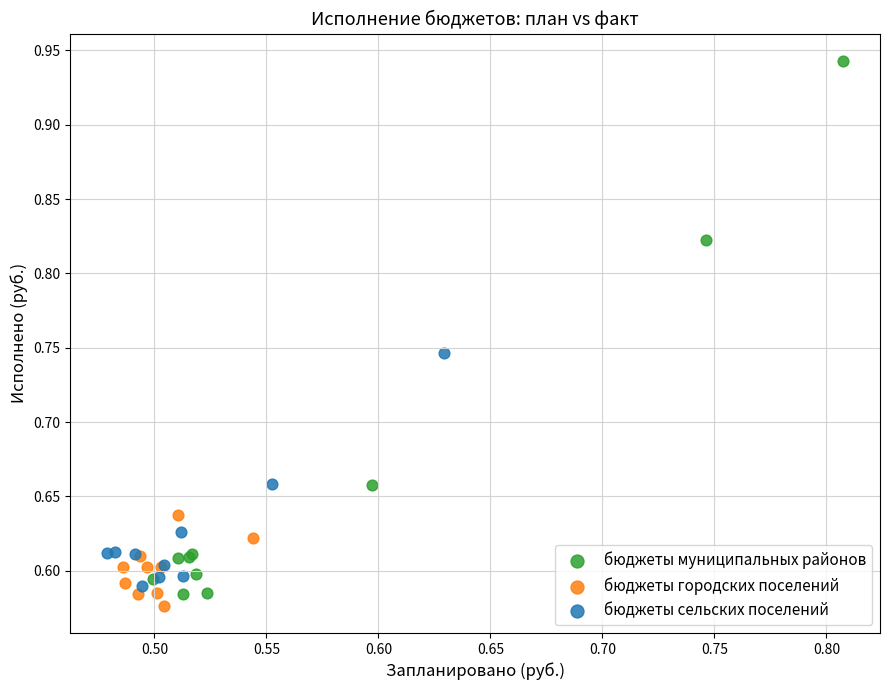

Which series contains the highest Y value?

бюджеты муниципальных районов